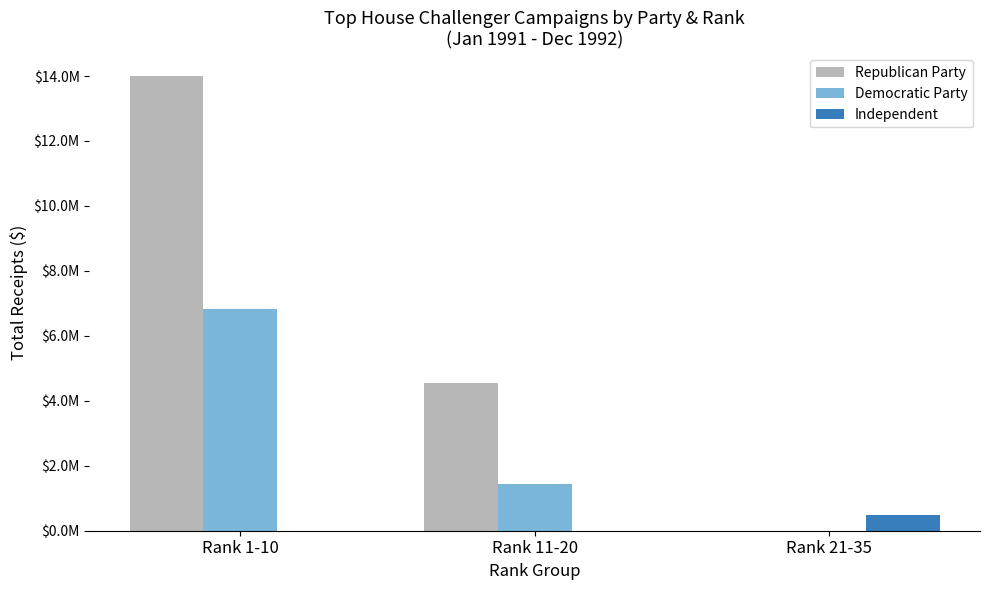

List the series in order of their overall mean, lowest first.

Independent, Democratic Party, Republican Party